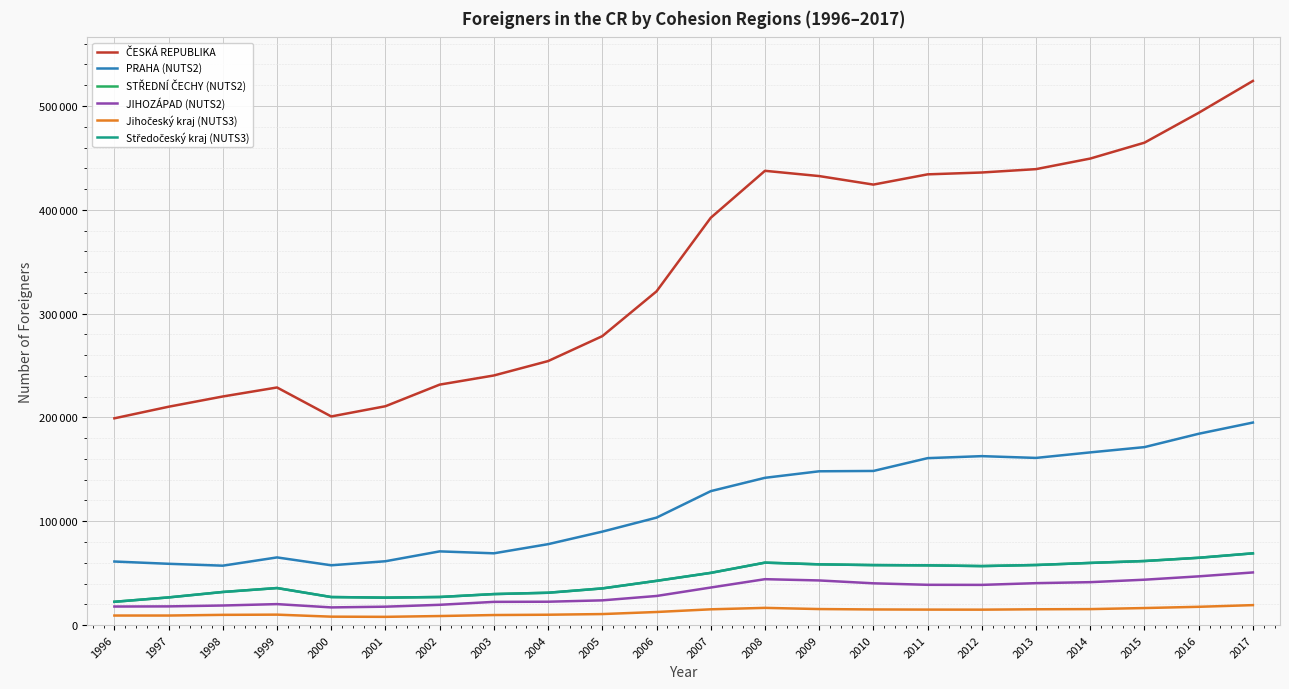

Is this an area chart (filled region under the line)?

No